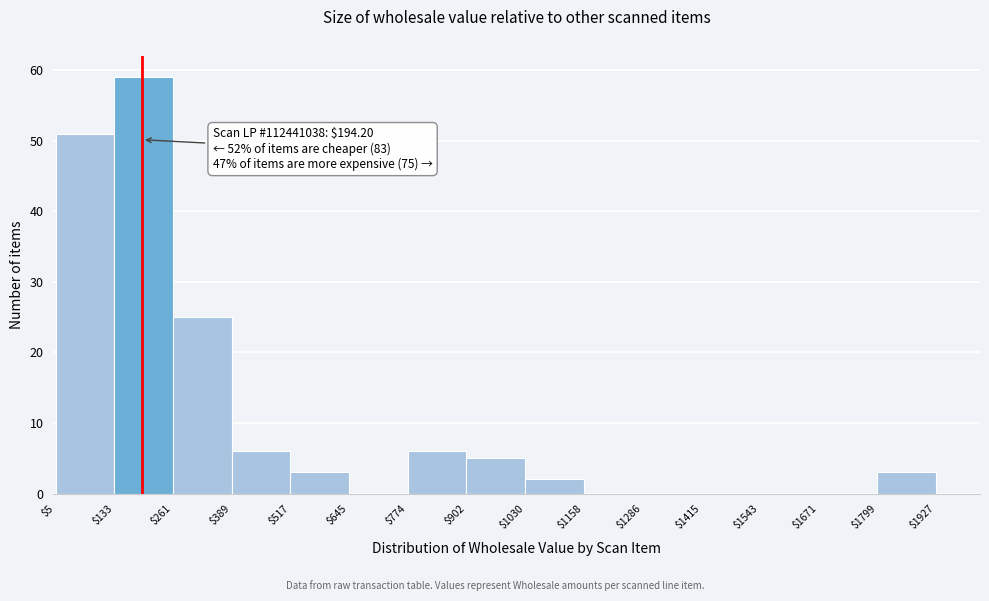

Which range on the x-axis has the tallest bar?

$133 to $261